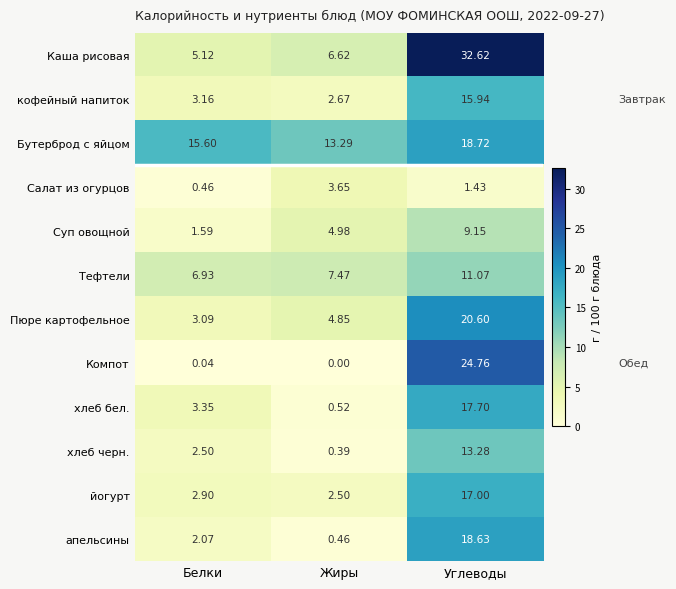

At how many categories does at least one series exceed 23?

1